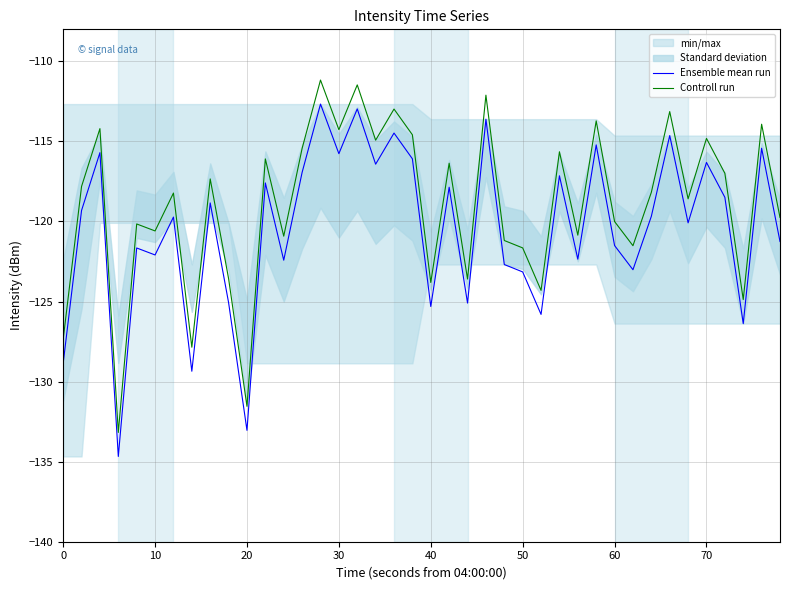

The value of Ensemble mean run at 0 is -215.7. True or false?

False